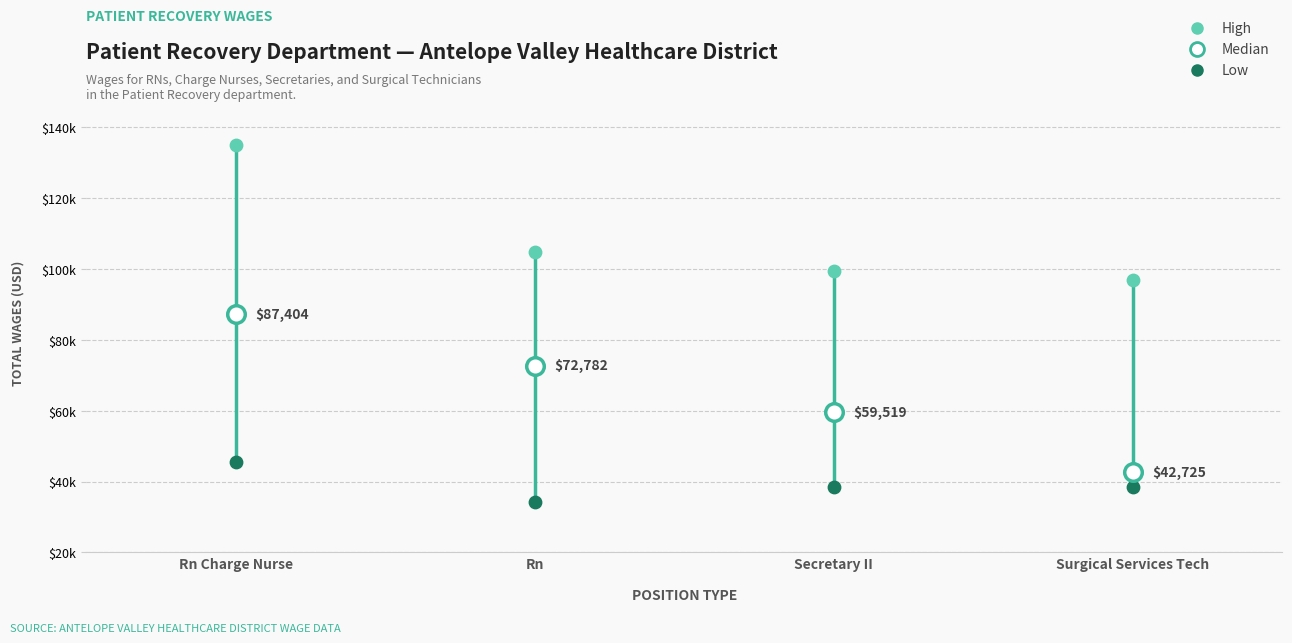

Which series contains the highest Y value?

High